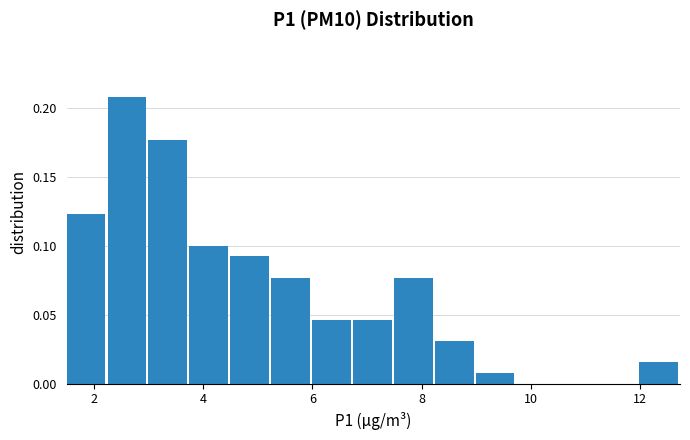

Read against the x-axis, roughly where is the centre of the tallest bar?

2.6